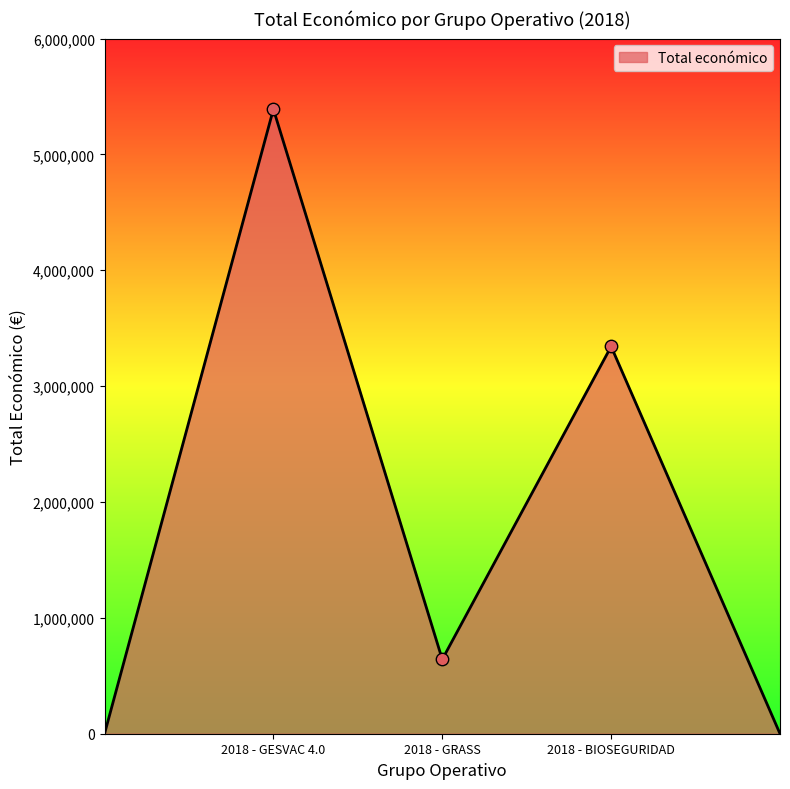

What is the sum of all values?

9374186